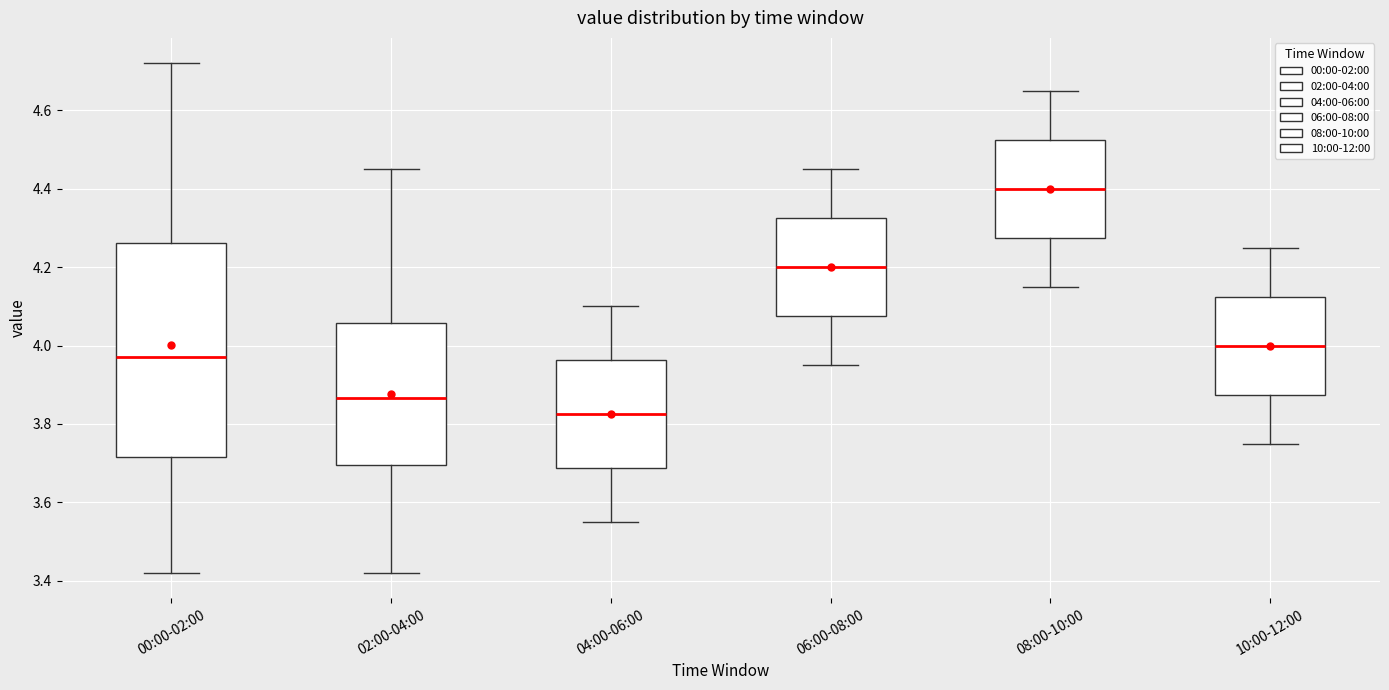

Which box's median line is the highest?

08:00-10:00